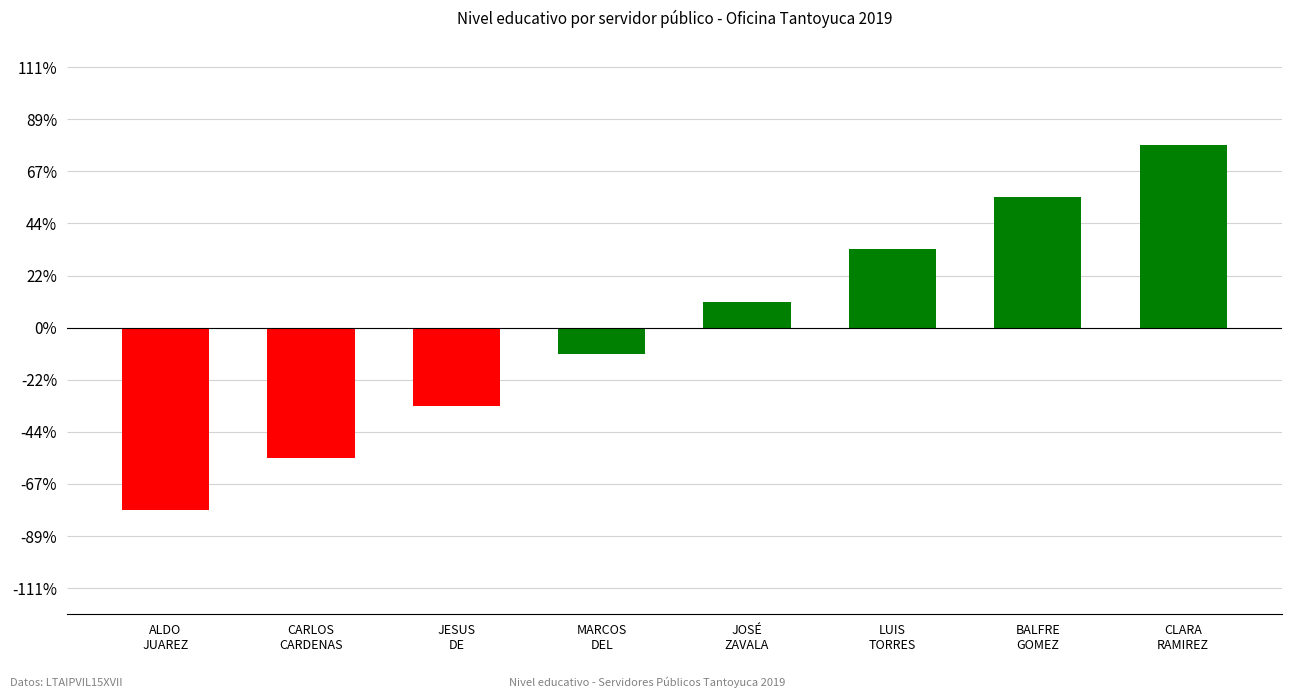

Are the bars grouped side by side (vs. stacked)?

No